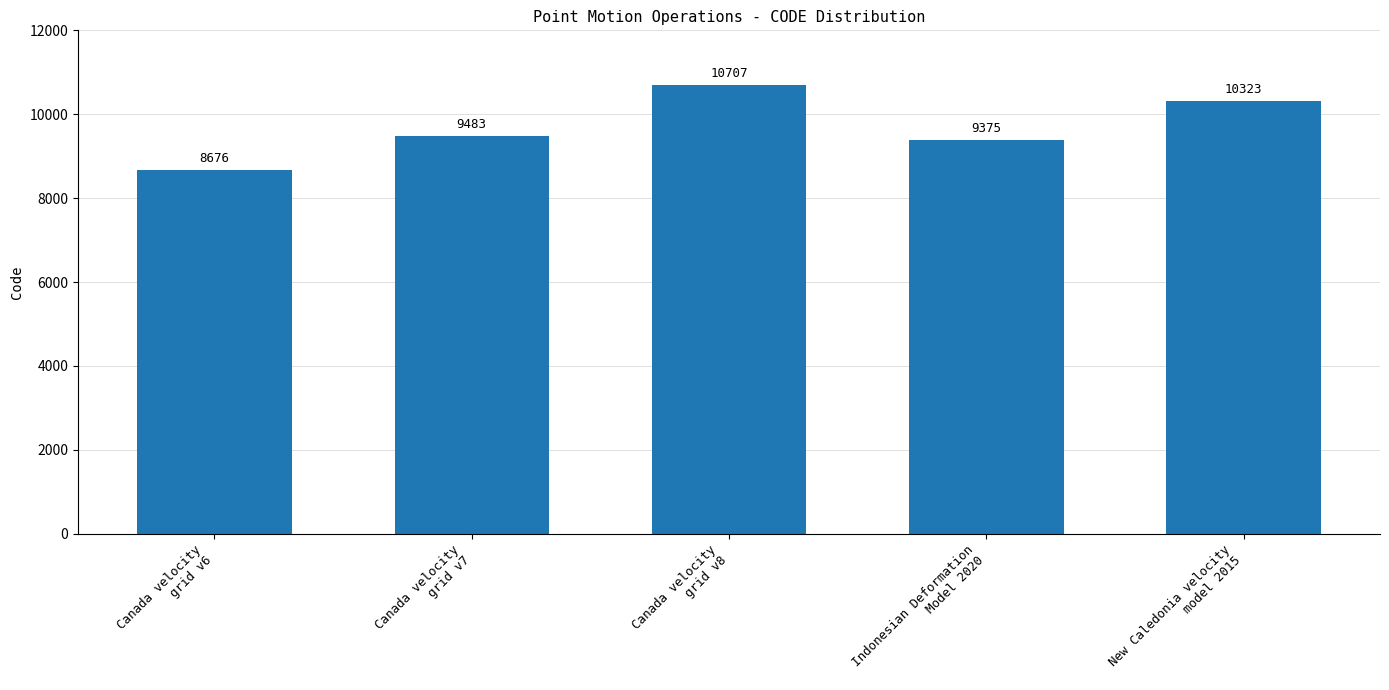

List the labels in order of value, largest first.

Canada velocity
grid v8, New Caledonia velocity
model 2015, Canada velocity
grid v7, Indonesian Deformation
Model 2020, Canada velocity
grid v6